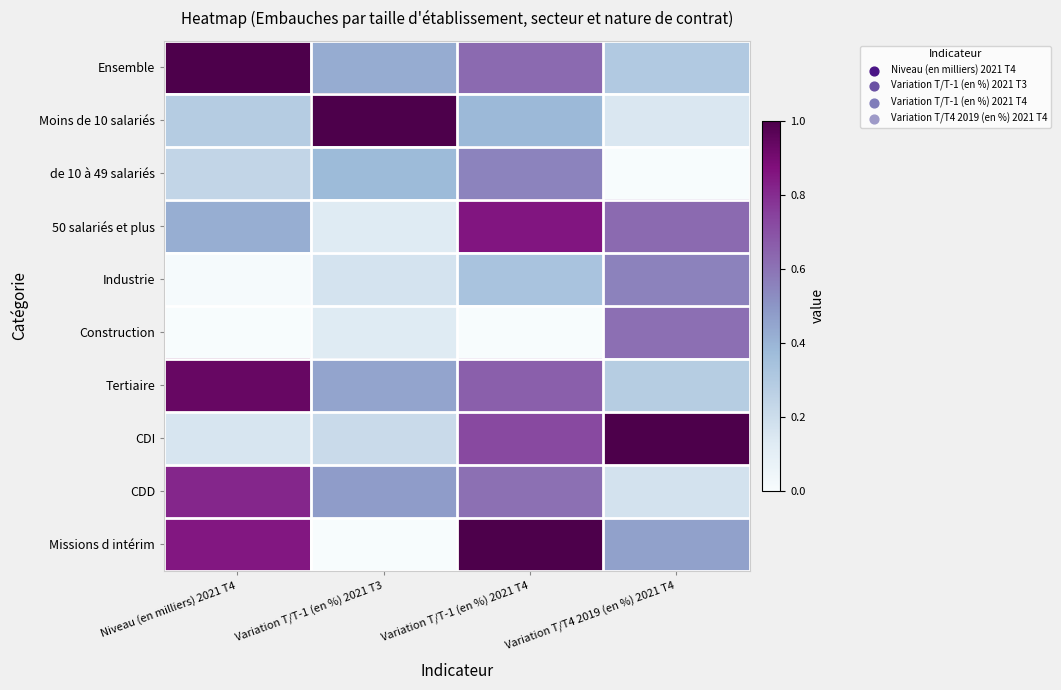

What is the difference between the highest and lowest values at Variation T/T-1 (en %) 2021 T3?

1.0